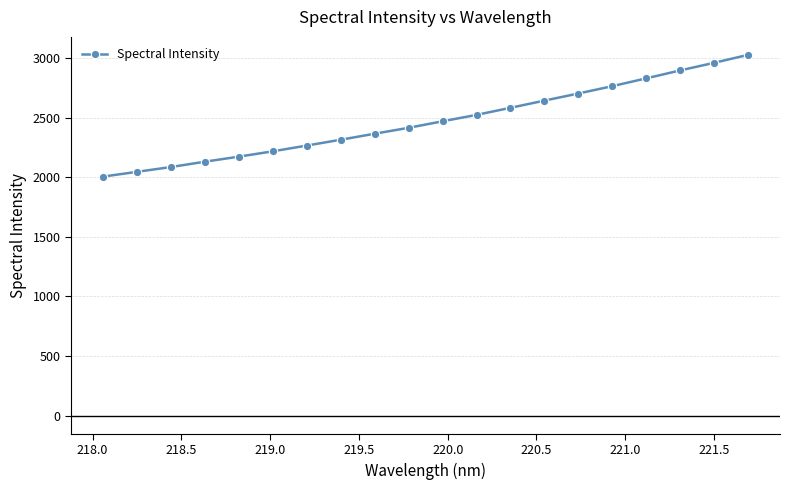

Is this an area chart (filled region under the line)?

No